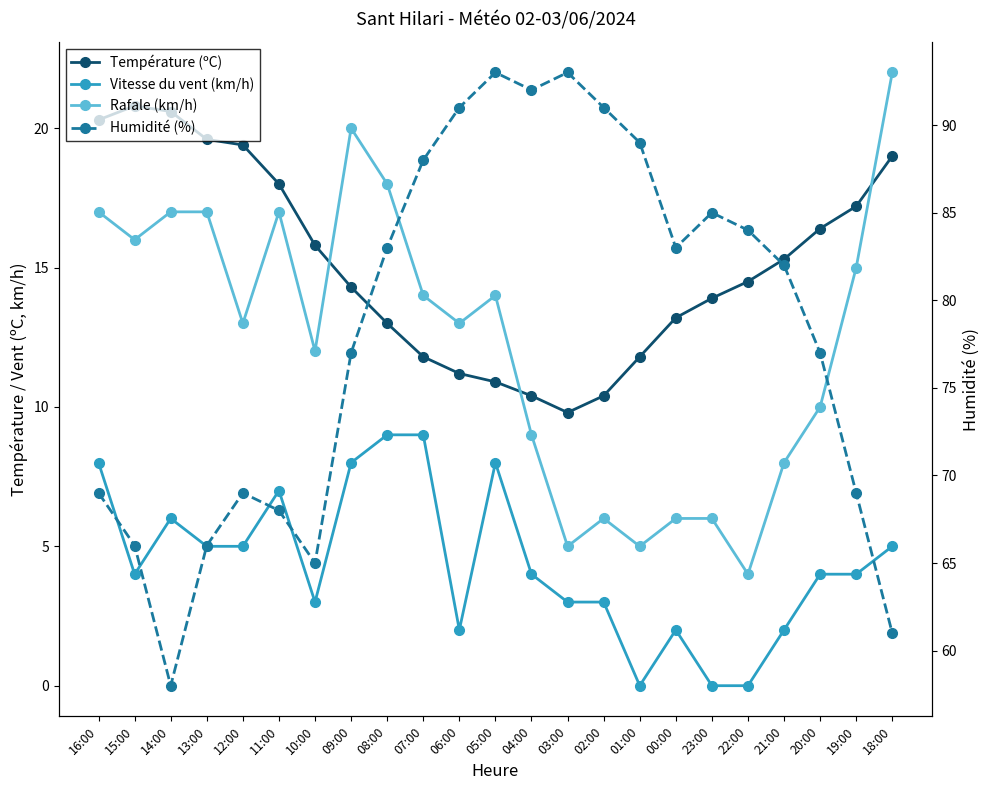

True or false: Rafale (km/h) and Vitesse du vent (km/h) intersect in this chart.

False